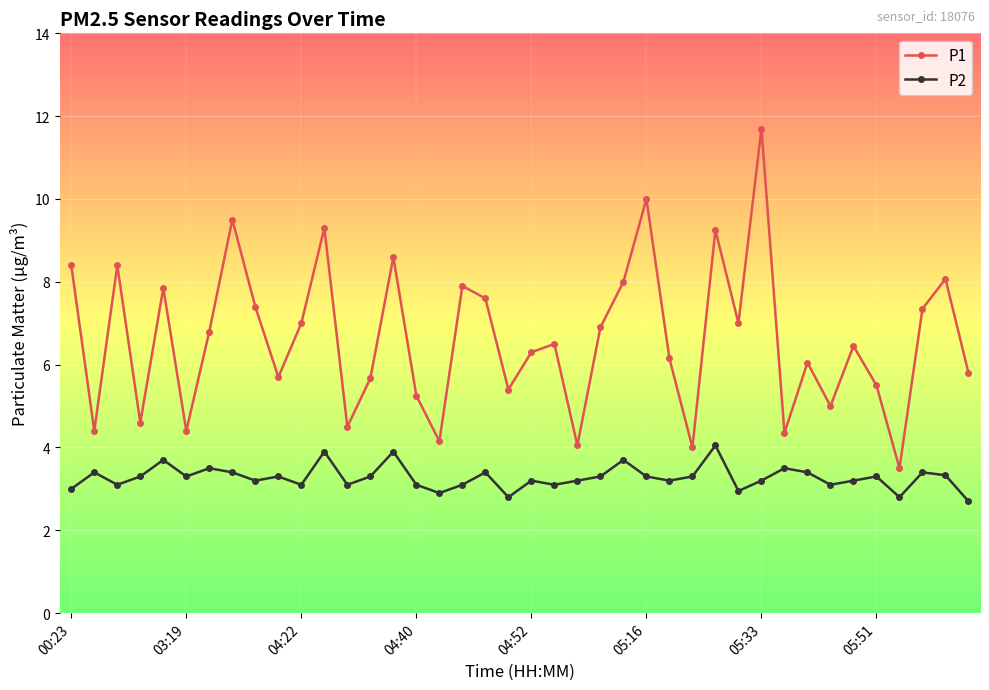

True or false: P1 and P2 intersect in this chart.

False